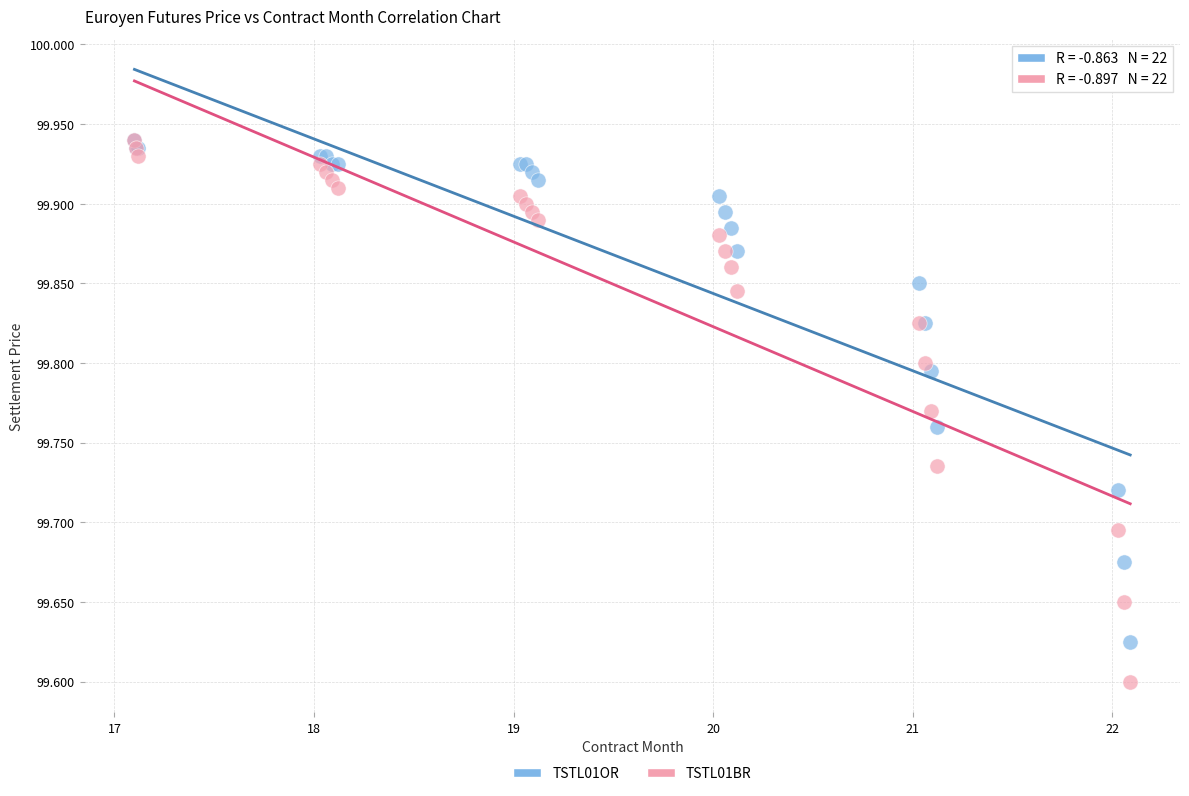

What are all the series names shown in the legend?

TSTL01OR, TSTL01BR